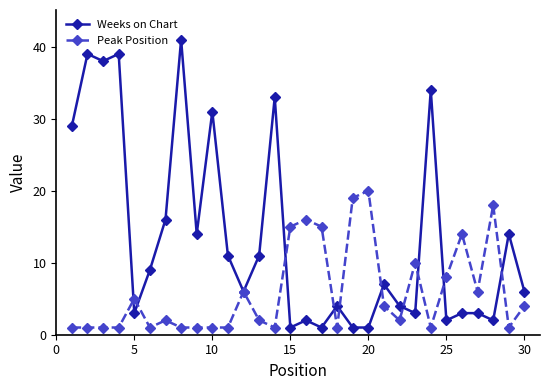

What is the value of the Weeks on Chart point at the 17th from the left?

1